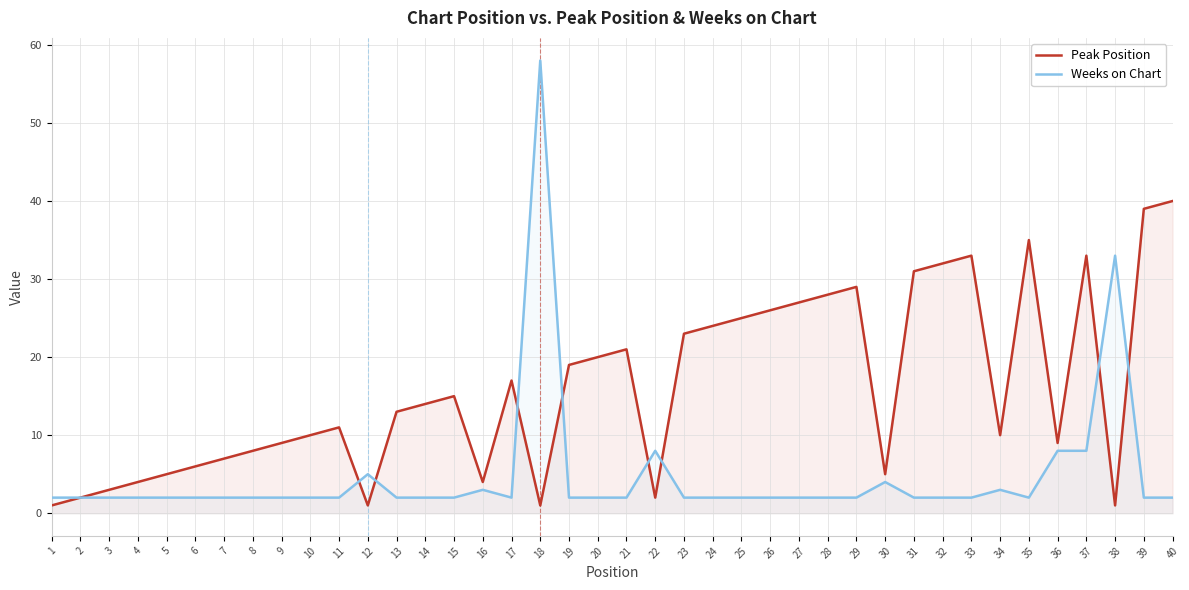

Reading right to left, transcribe all the data shown in this chart.

Peak Position: 40=40	39=39	38=1	37=33	36=9	35=35	34=10	33=33	32=32	31=31	30=5	29=29	28=28	27=27	26=26	25=25	24=24	23=23	22=2	21=21	20=20	19=19	18=1	17=17	16=4	15=15	14=14	13=13	12=1	11=11	10=10	9=9	8=8	7=7	6=6	5=5	4=4	3=3	2=2	1=1
Weeks on Chart: 40=2	39=2	38=33	37=8	36=8	35=2	34=3	33=2	32=2	31=2	30=4	29=2	28=2	27=2	26=2	25=2	24=2	23=2	22=8	21=2	20=2	19=2	18=58	17=2	16=3	15=2	14=2	13=2	12=5	11=2	10=2	9=2	8=2	7=2	6=2	5=2	4=2	3=2	2=2	1=2